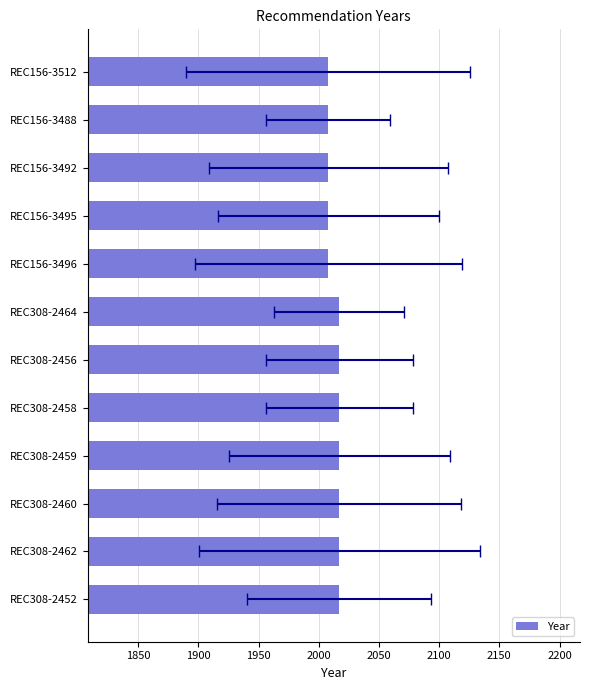

Does the chart contain any negative values?

No